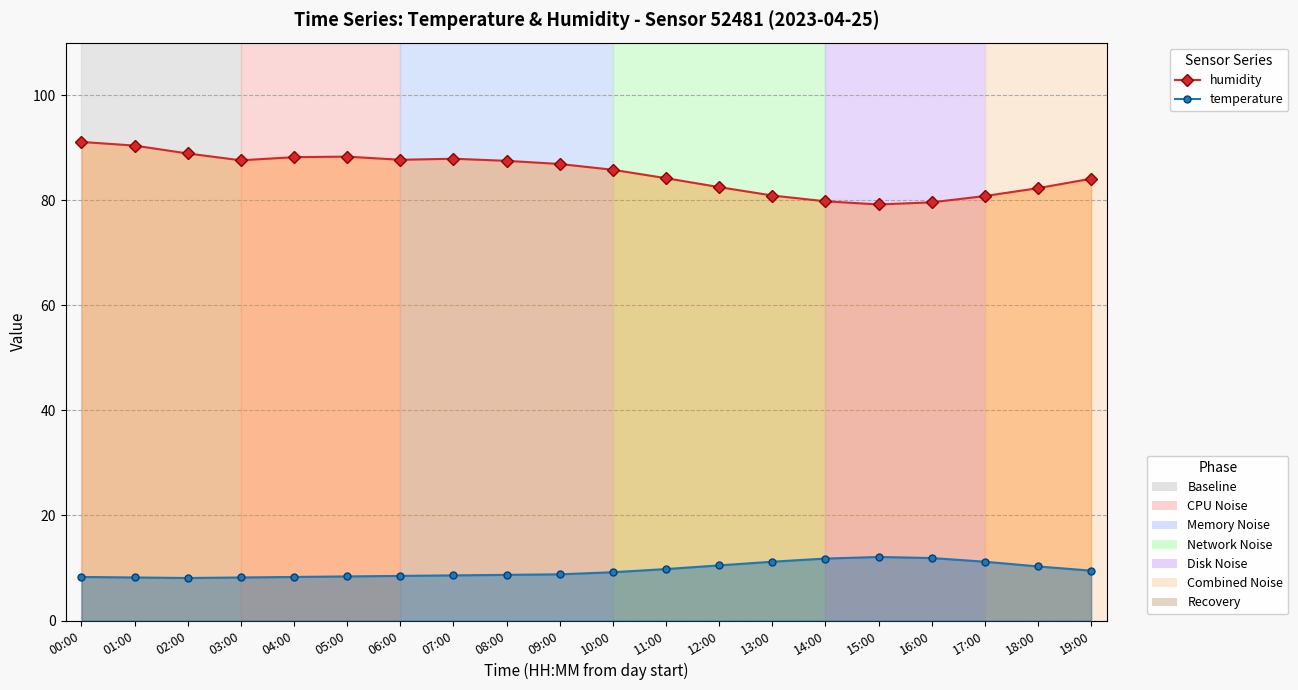

How many series are shown in this chart?

2